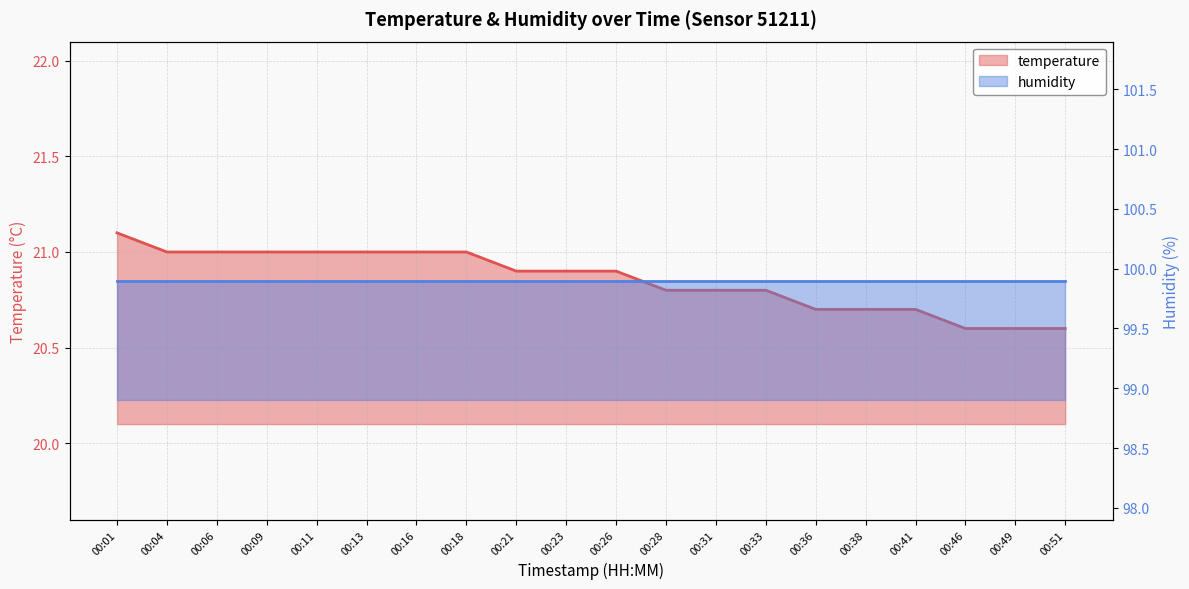

Approximately how many times larger is the value at 00:09 compared to 00:36?

1.0